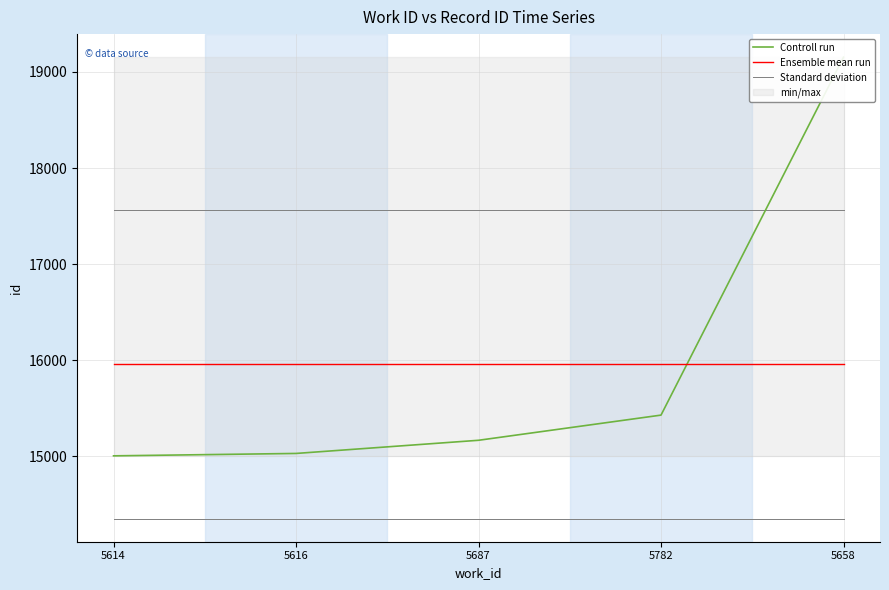

What is the minimum value shown in the chart?

15004.0